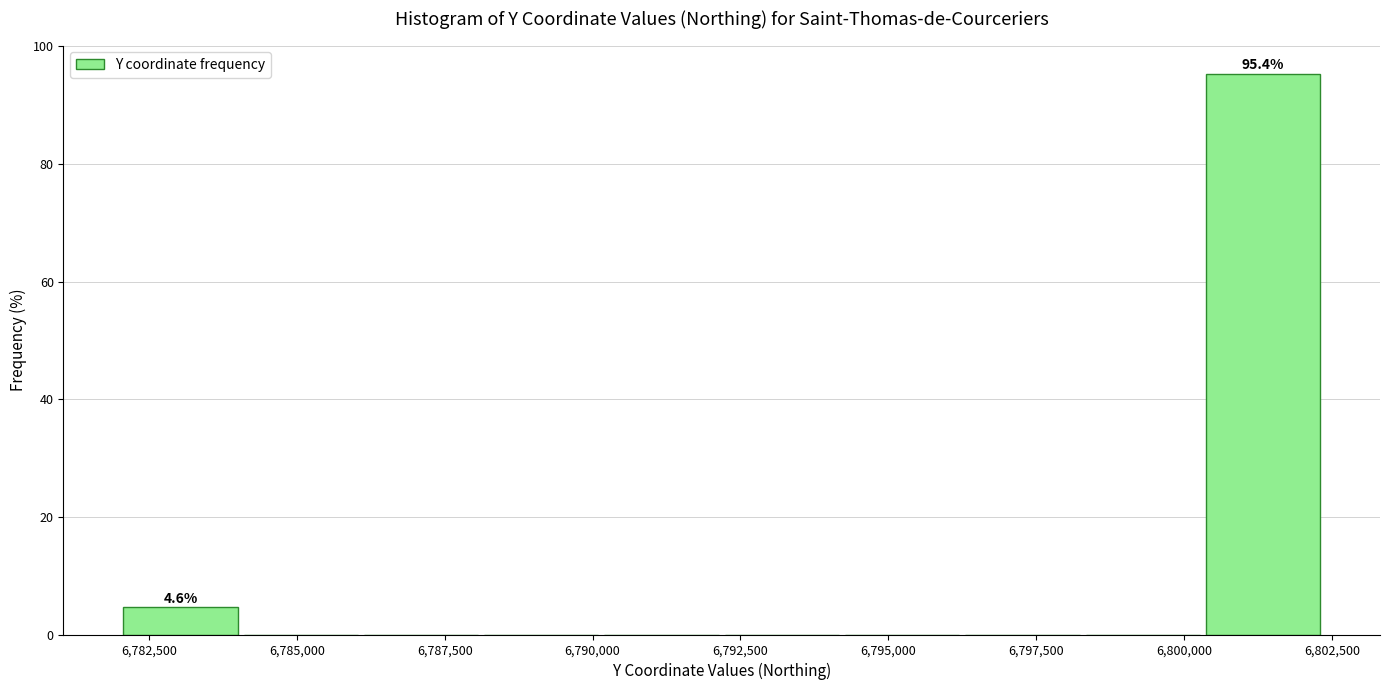

Which range on the x-axis has the tallest bar?

6800500 to 6802500